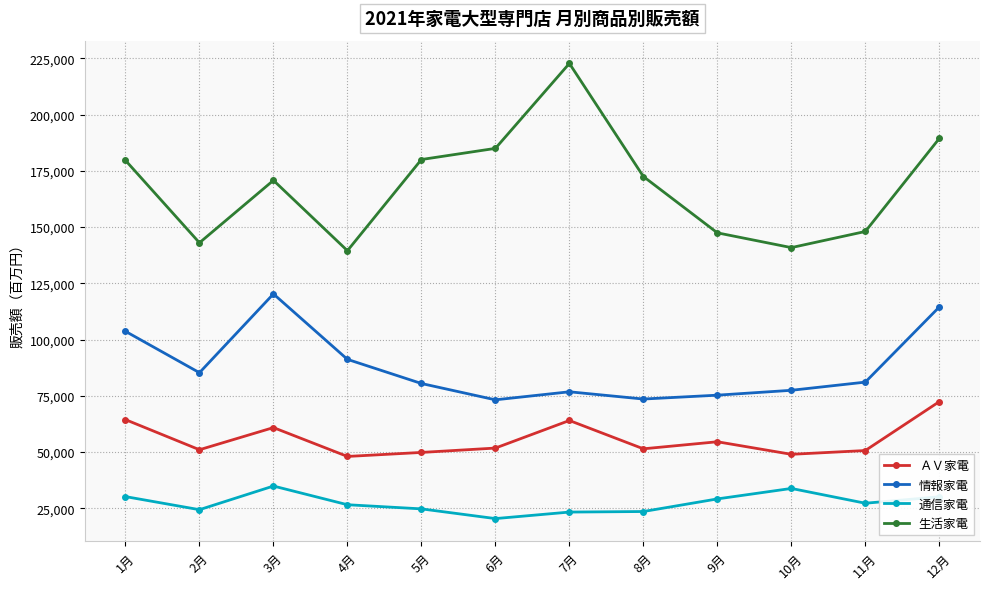

What is the difference between the highest and lowest values at 9月?

118309